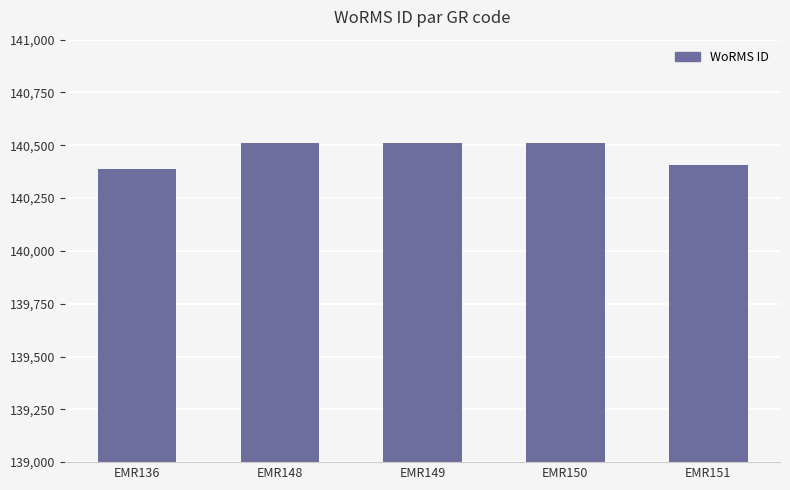

Count the number of data series in this chart.

1